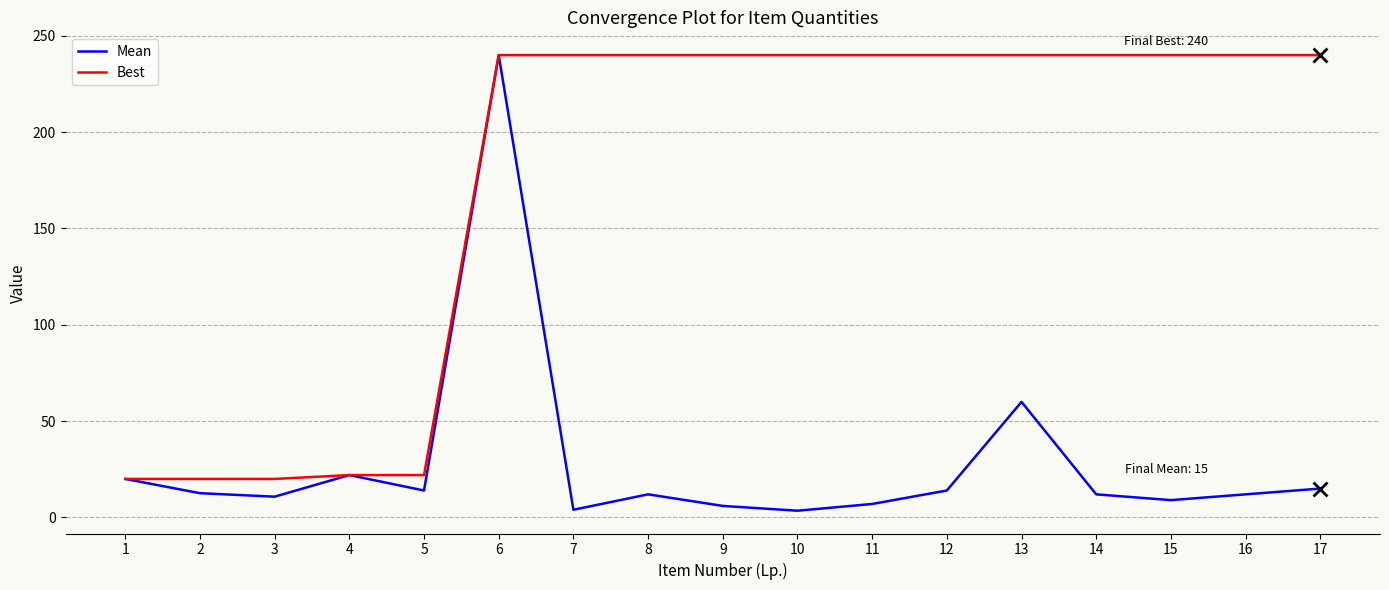

Between 1 and 3, which series saw the biggest shift?

Mean